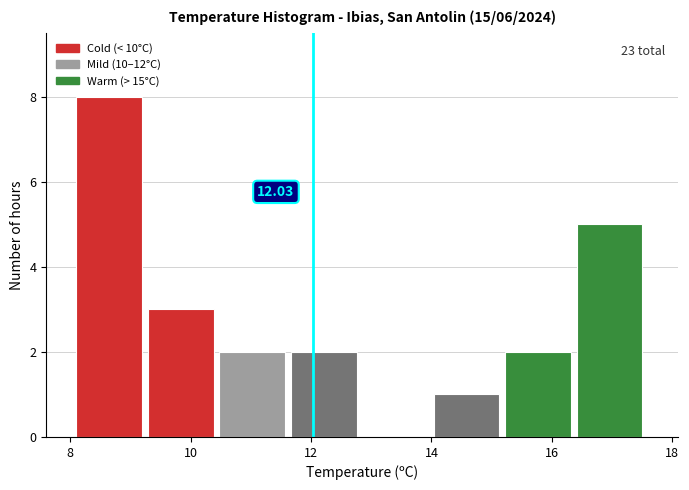

Over which range of the x-axis is the bar tallest?

8.2 to 9.2